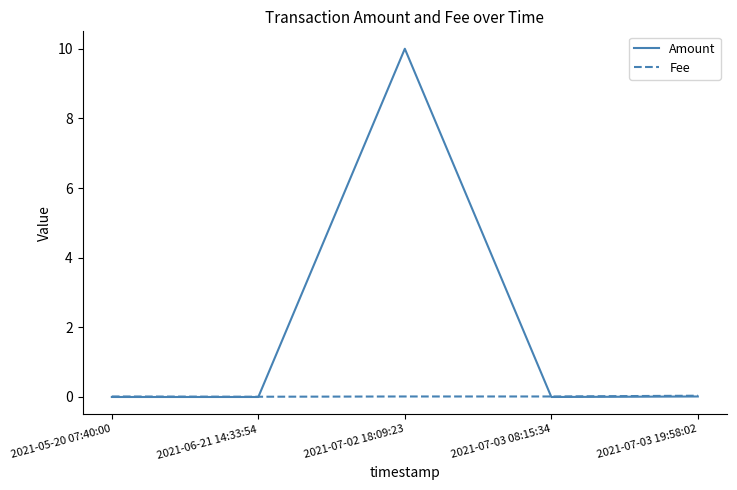

At which category is the sum across all series the highest?

2021-07-02 18:09:23